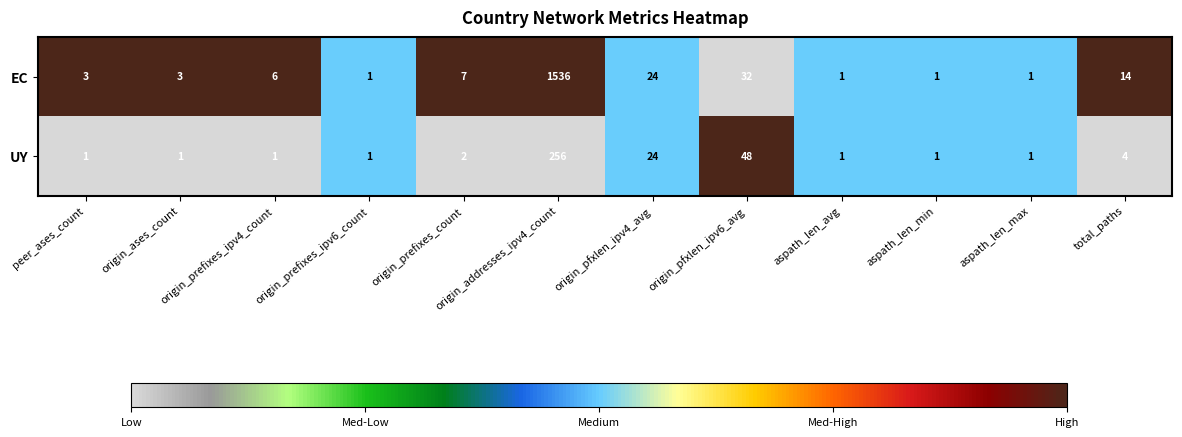

What is the total value across all series at origin_prefixes_ipv4_count?

7